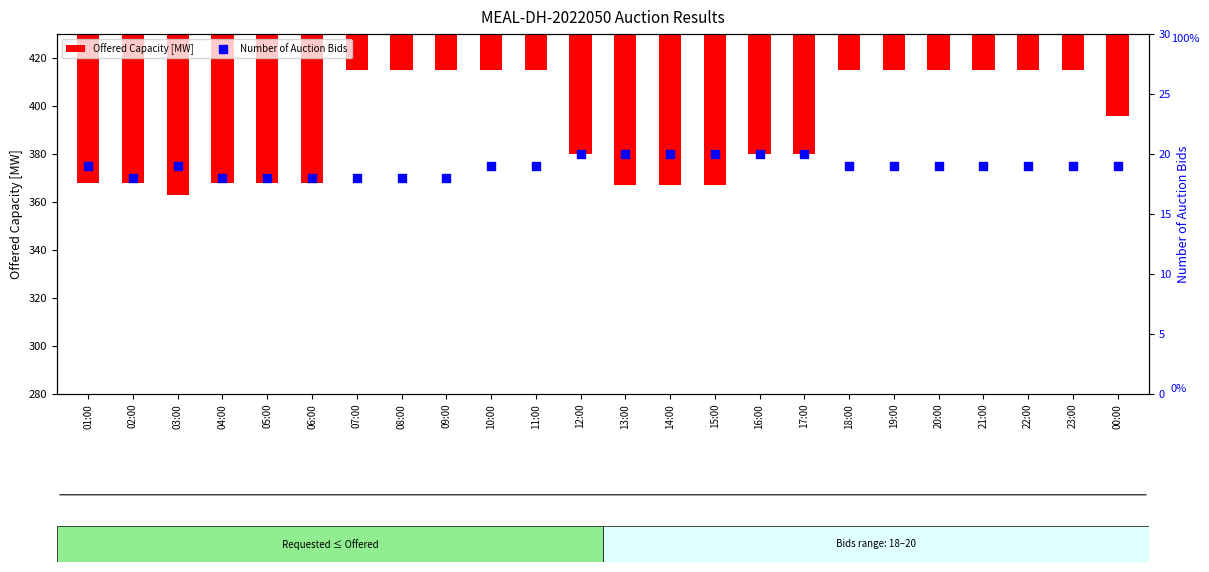

What are all the series names shown in the legend?

Offered Capacity [MW], Number of Auction Bids